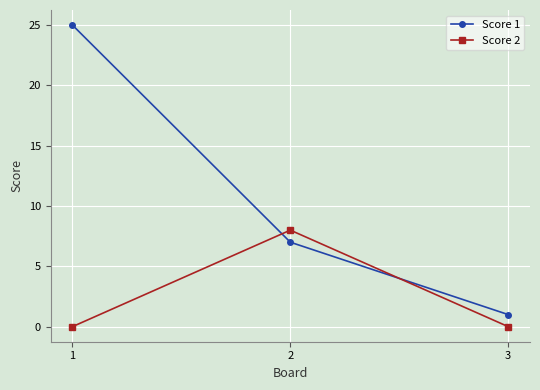

Does the chart have visible grid lines?

Yes